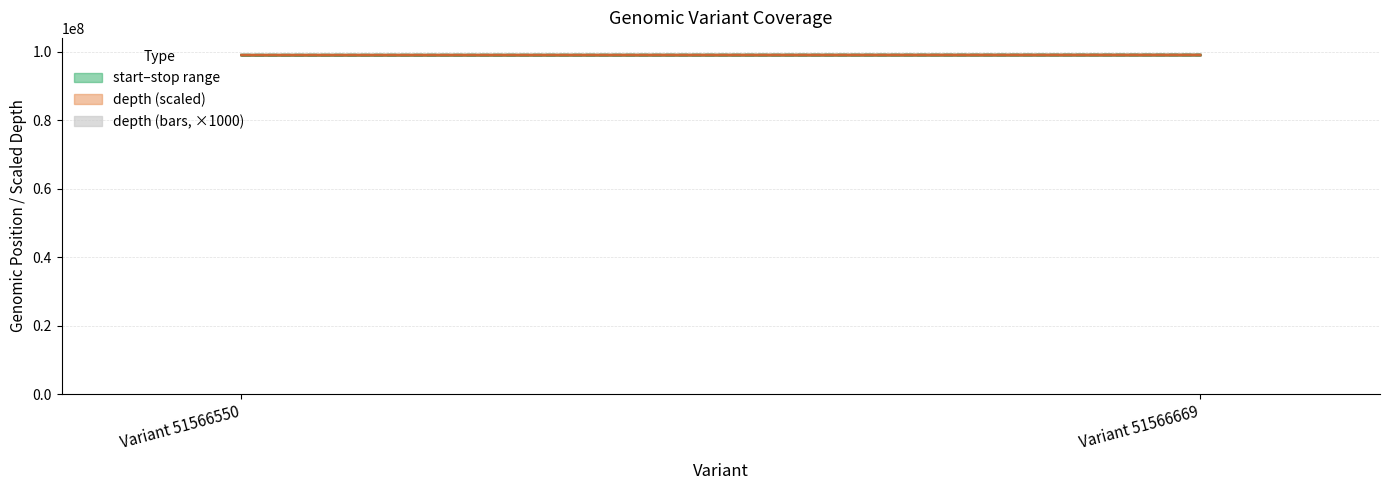

Count the number of data series in this chart.

1